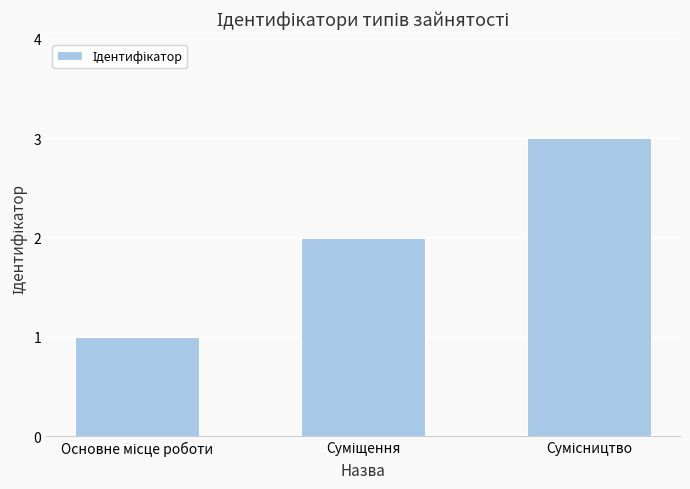

Are the bars grouped side by side (vs. stacked)?

No